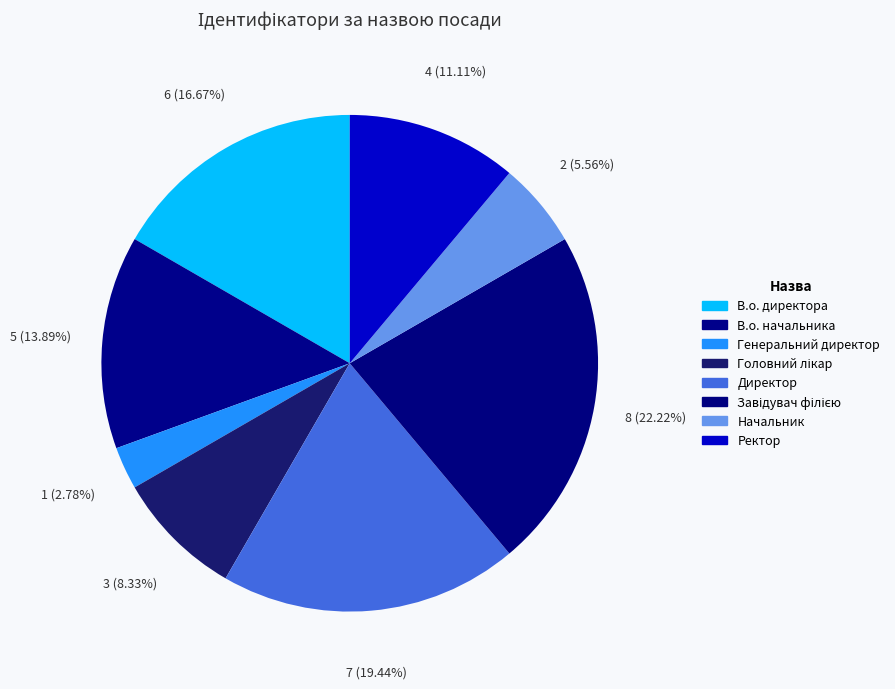

How many slices are in this pie chart?

8